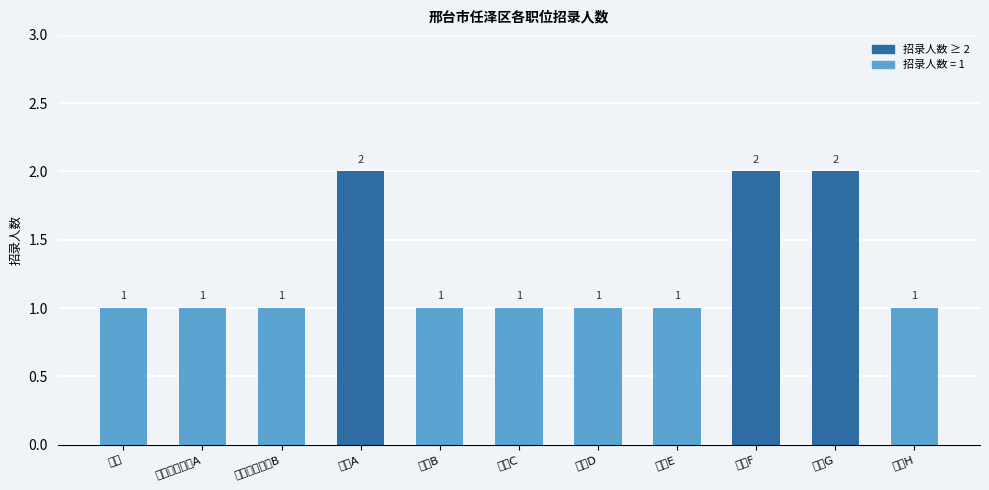

What is the label of the 2nd bar from the left?

司法行政职位A